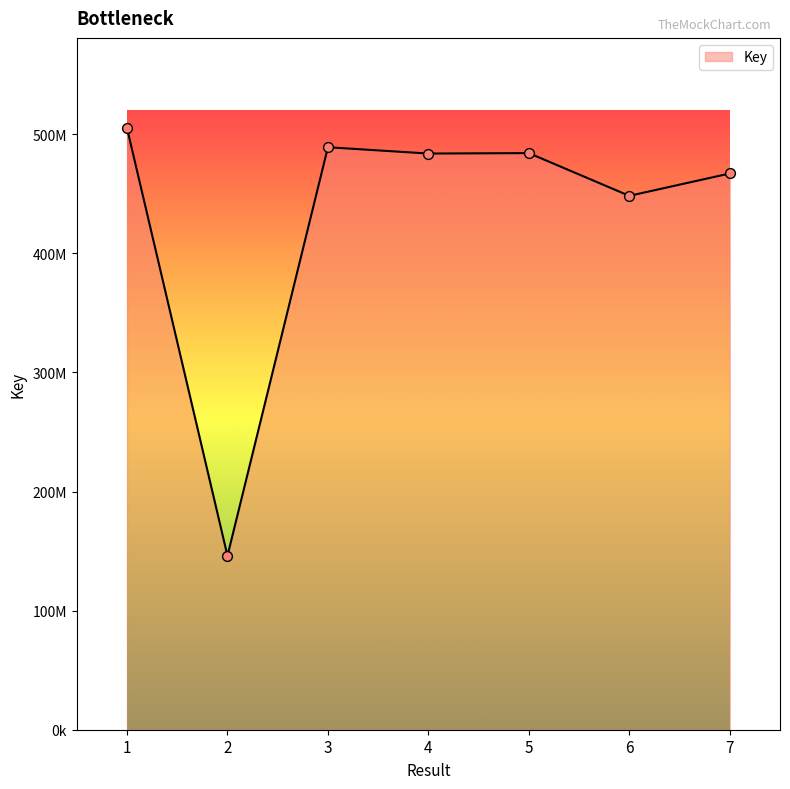

What is the change in value from 3 to 5?

-4934383